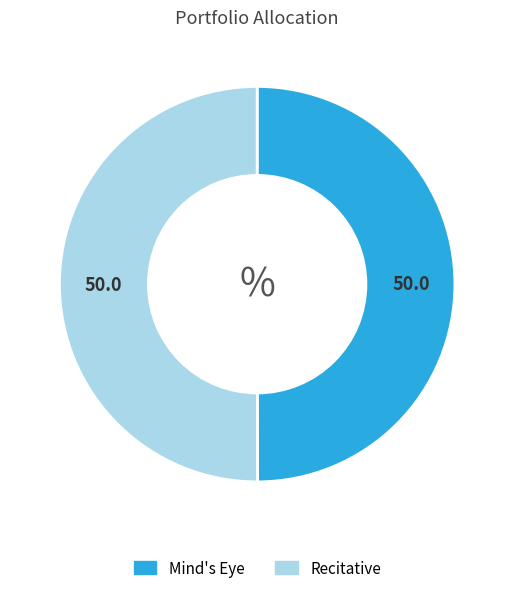

How many slices are in this pie chart?

2